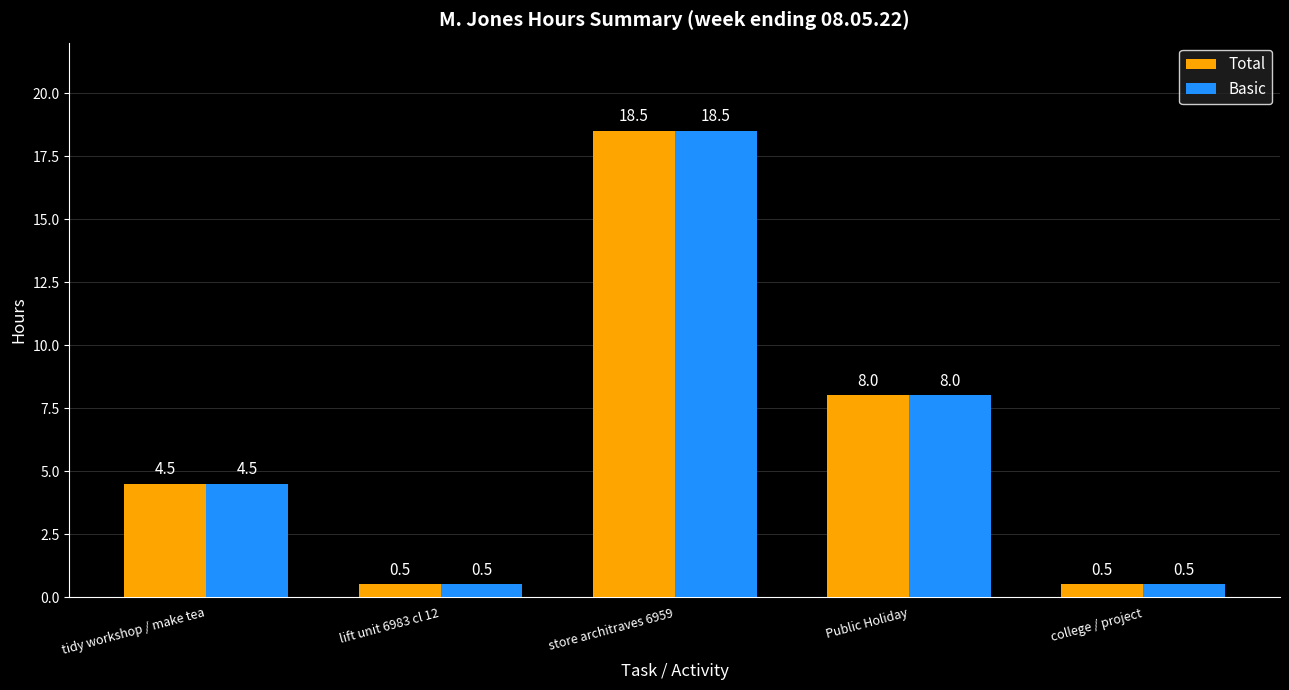

What is the difference between the maximum and second lowest values in the Basic series?

18.0